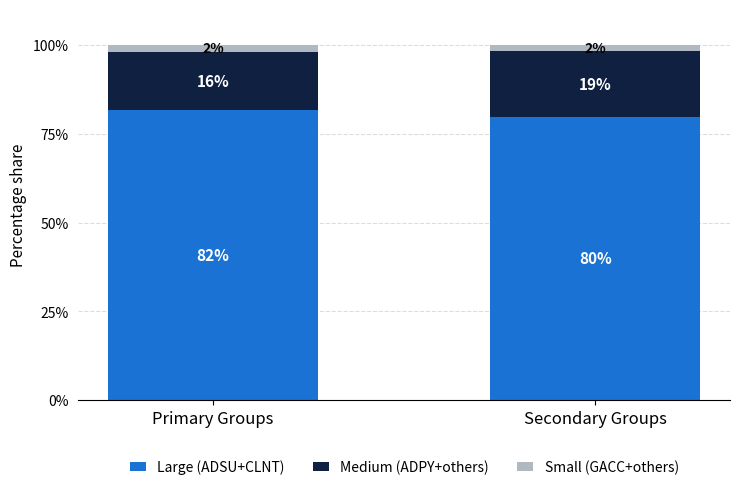

What is the difference between the maximum and minimum values in the Large (ADSU+CLNT) series?

2.0